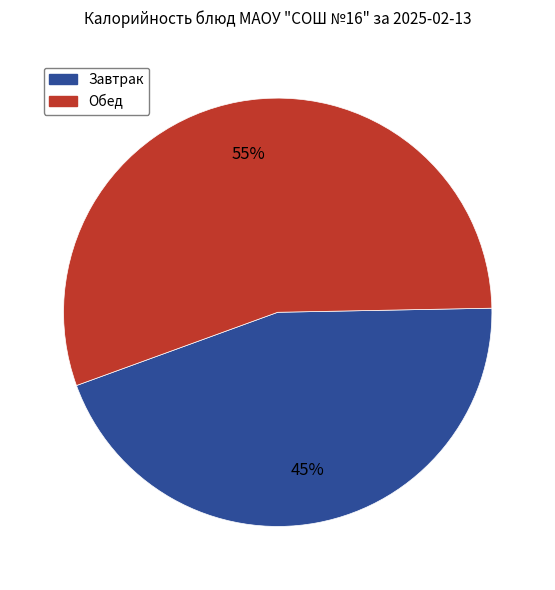

To the nearest percent, what is the average slice percentage?

50%